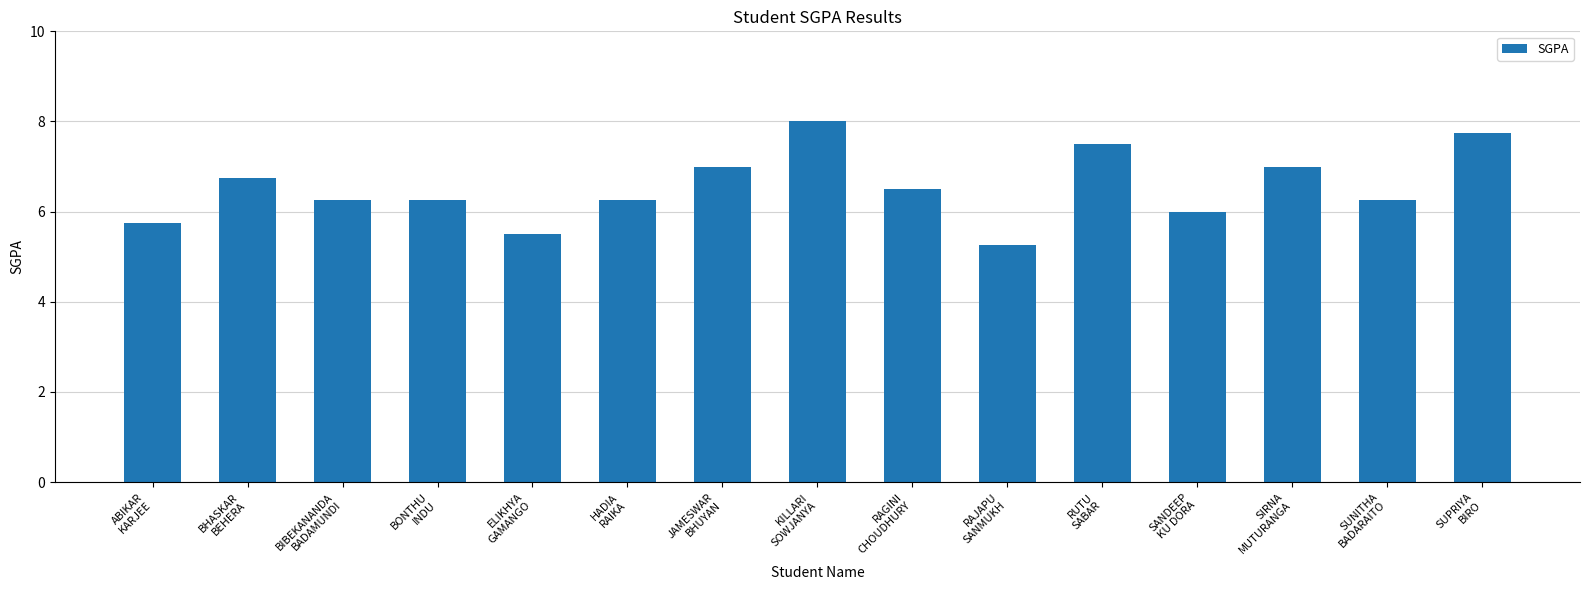

What is the greatest value displayed?

8.0